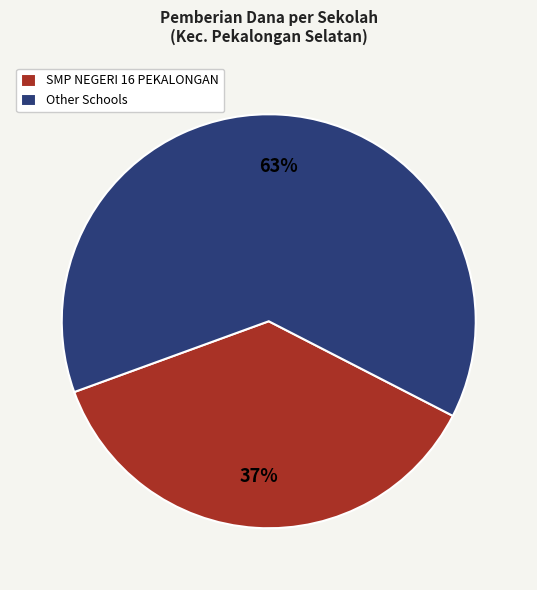

Combined, do SMP NEGERI 16 PEKALONGAN and Other Schools account for over 50%?

Yes